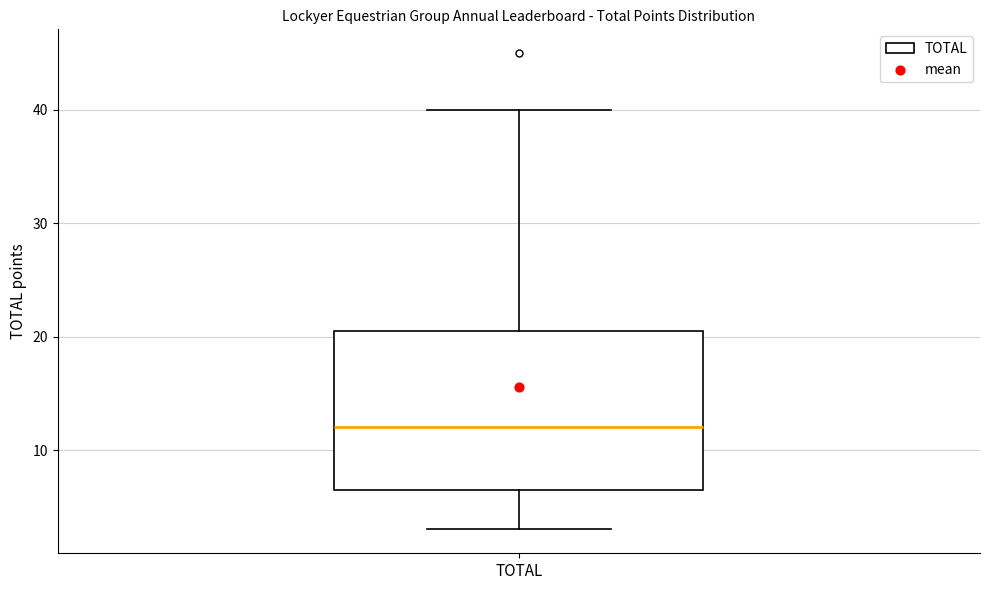

Read this box plot against the y-axis: the position of the median line, the range covered by the box, and the ends of both whiskers. The values are not printed on the chart, so give them approximately, as read against the axis.

median 12, box 7 to 21, whiskers 3 to 40